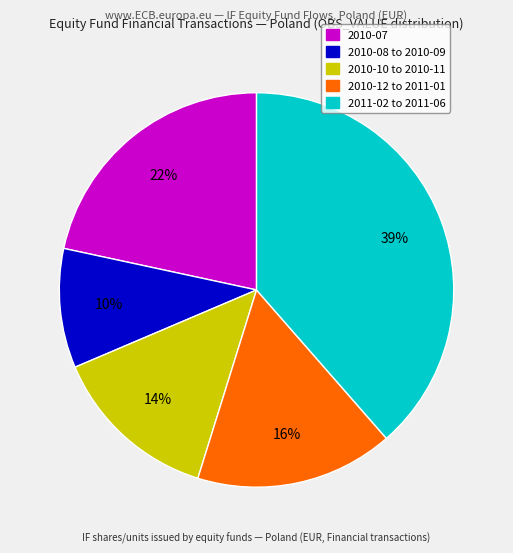

To the nearest percent, what is the average slice percentage?

20%